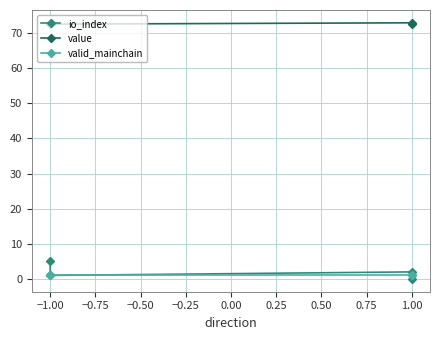

What is the sum of all value values?

291.0